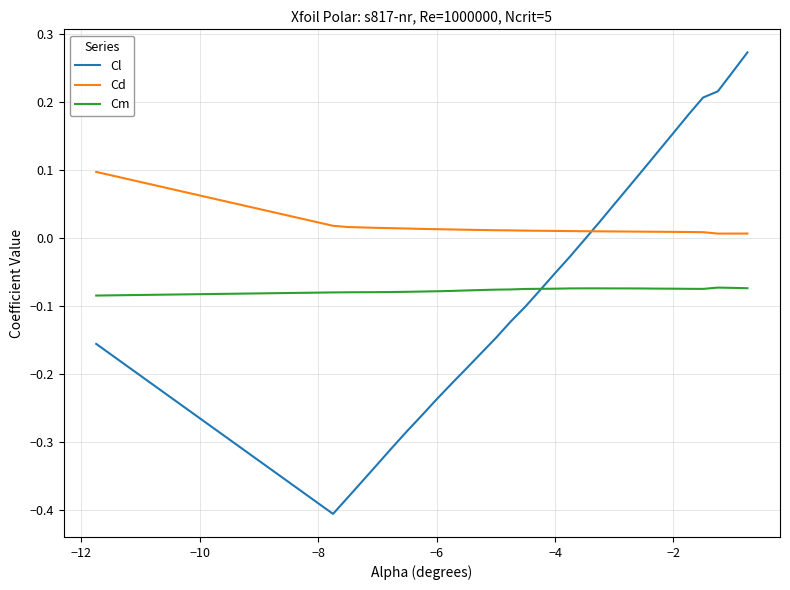

How many interior local valleys does the Cl series have?

1